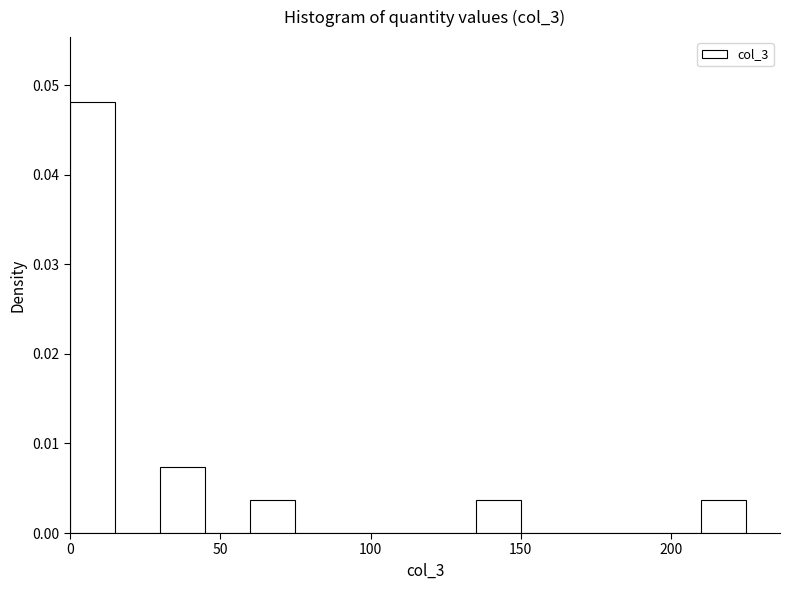

Read against the x-axis, roughly where is the centre of the tallest bar?

10